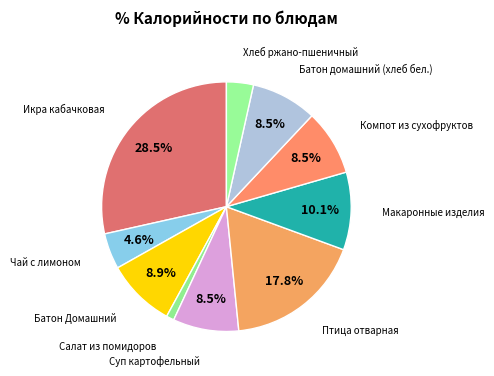

Is there any slice that represents more than half of the pie?

No